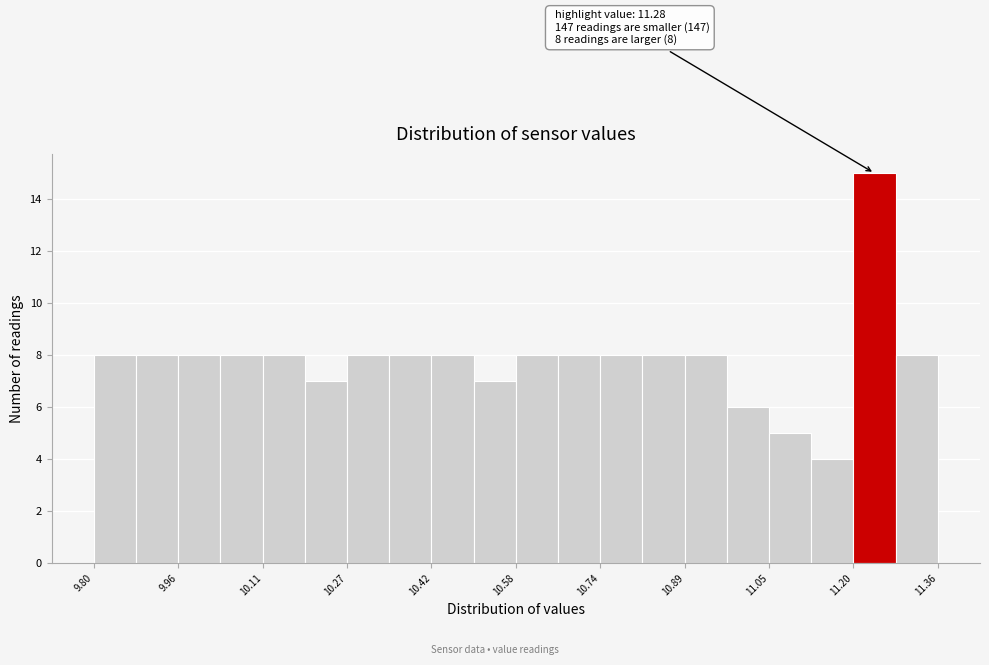

Around what value on the x-axis is the tallest bar? Give the approximate position of its centre, as read against the axis.

11.24